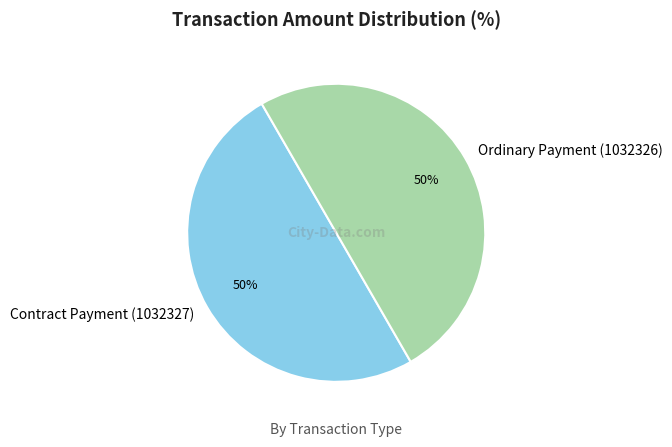

To the nearest percent, what is the combined percentage of Ordinary Payment (1032326) and Contract Payment (1032327)?

100%